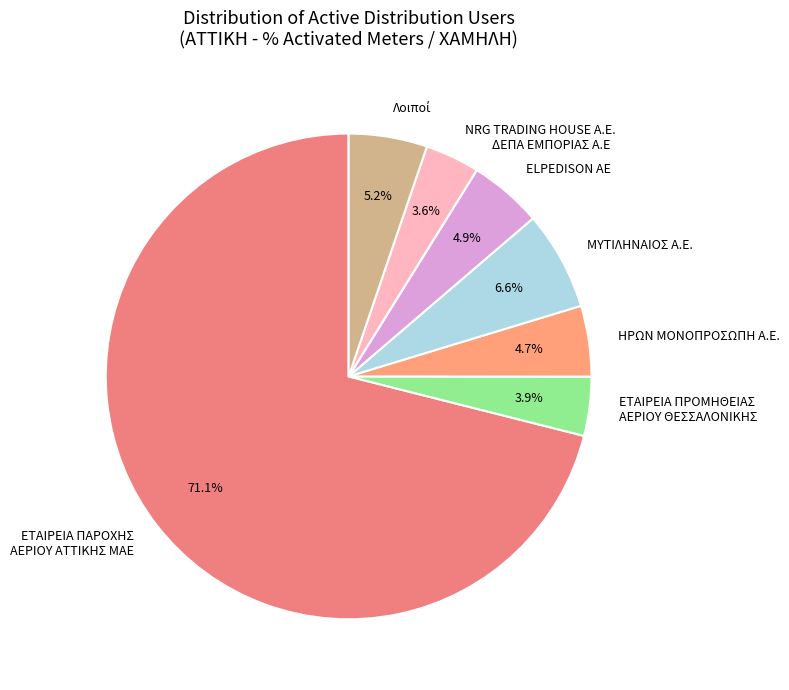

Does ΕΤΑΙΡΕΙΑ ΠΑΡΟΧΗΣ ΑΕΡΙΟΥ ΑΤΤΙΚΗΣ ΜΑΕ represent more than half of the total?

Yes